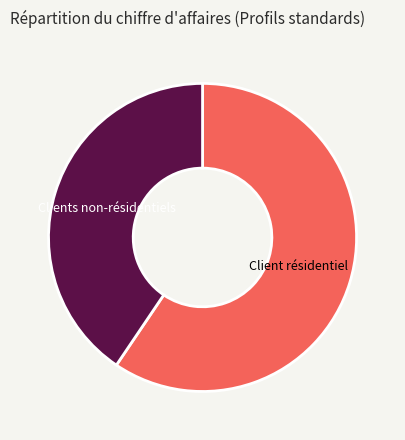

Is it true that Clients non-résidentiels is 41% of the pie?

True